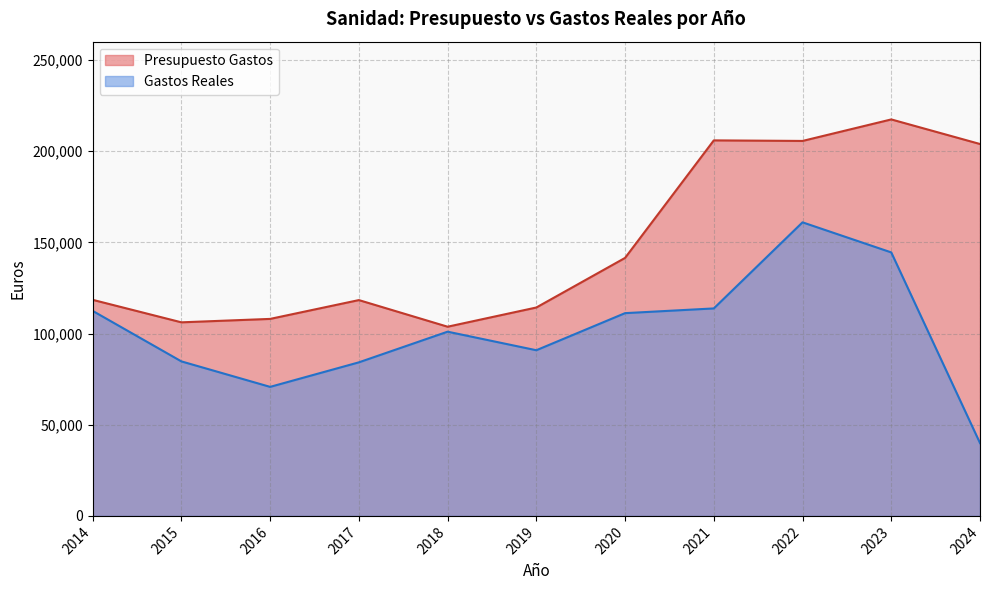

Approximately how many times larger is the value at 2024 compared to 2022?

0.2